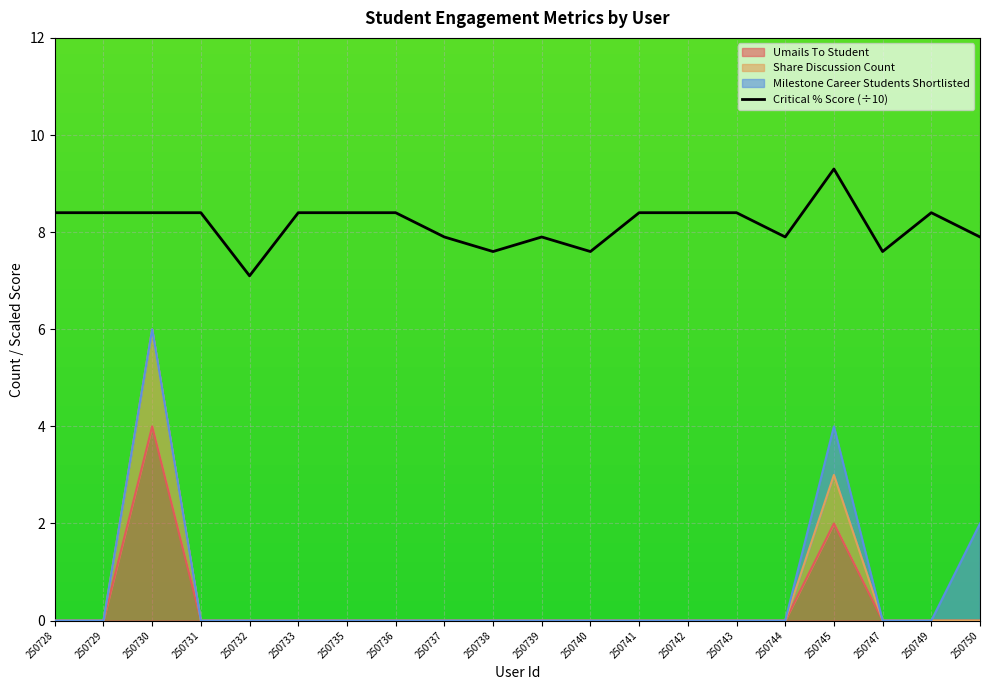

True or false: Umails To Student and Share Discussion Count intersect in this chart.

False